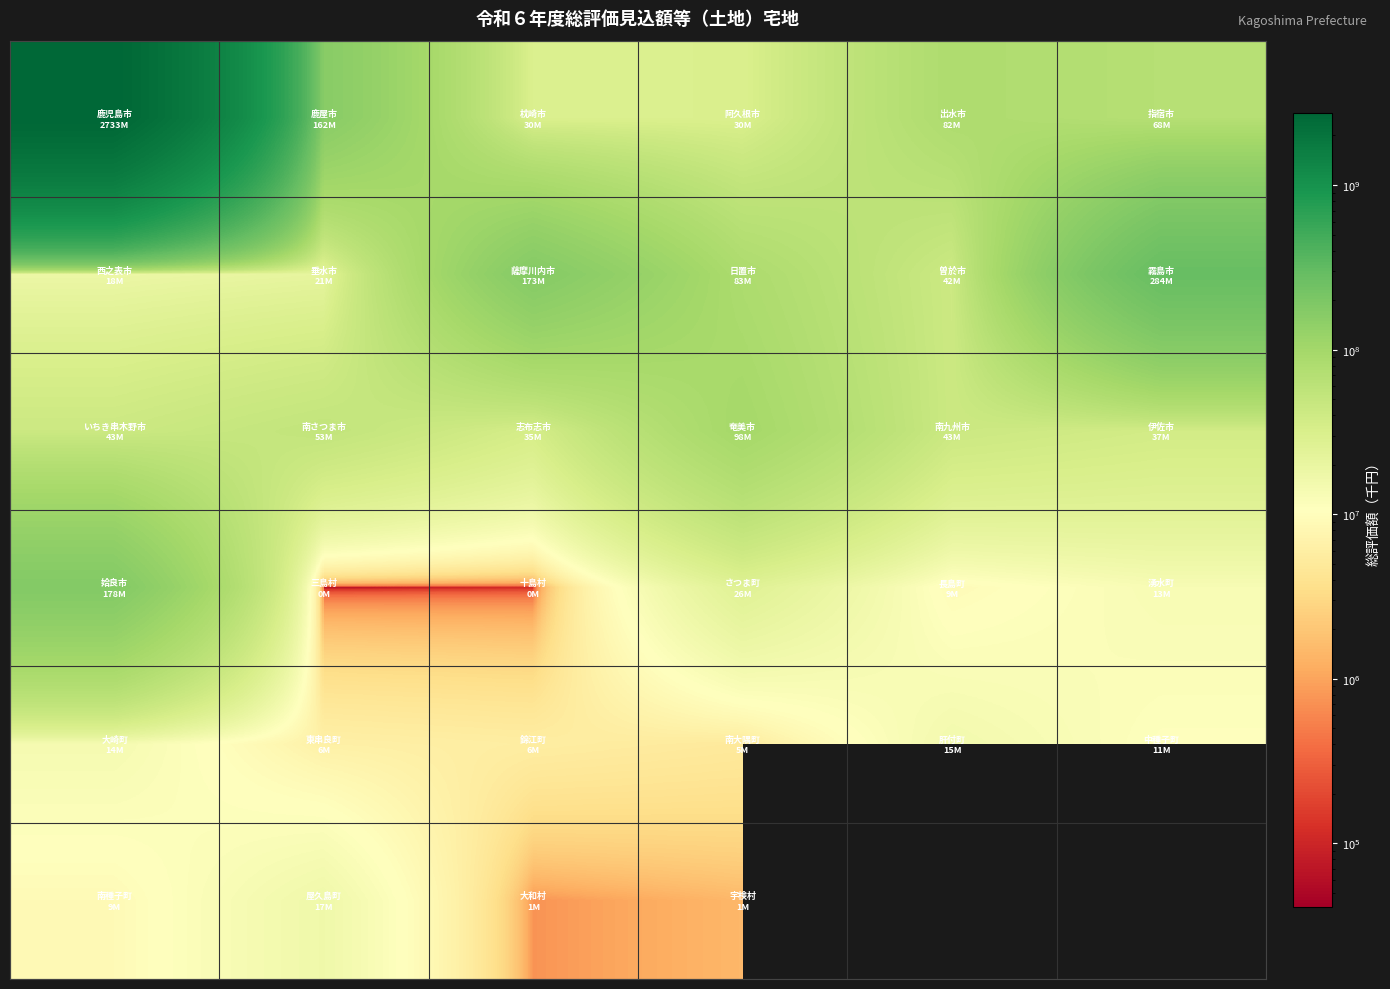

What is the smallest value displayed?

41409.0